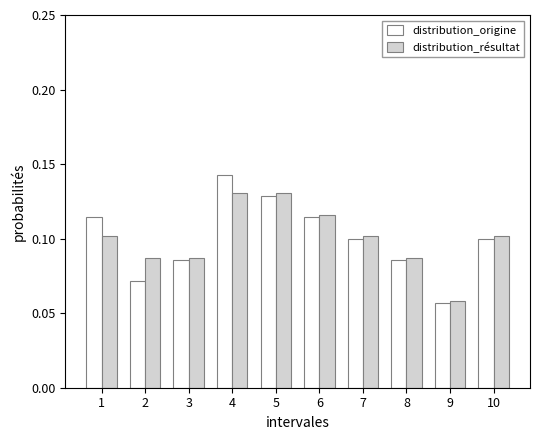

Which series has the largest range (max minus min)?

distribution_origine